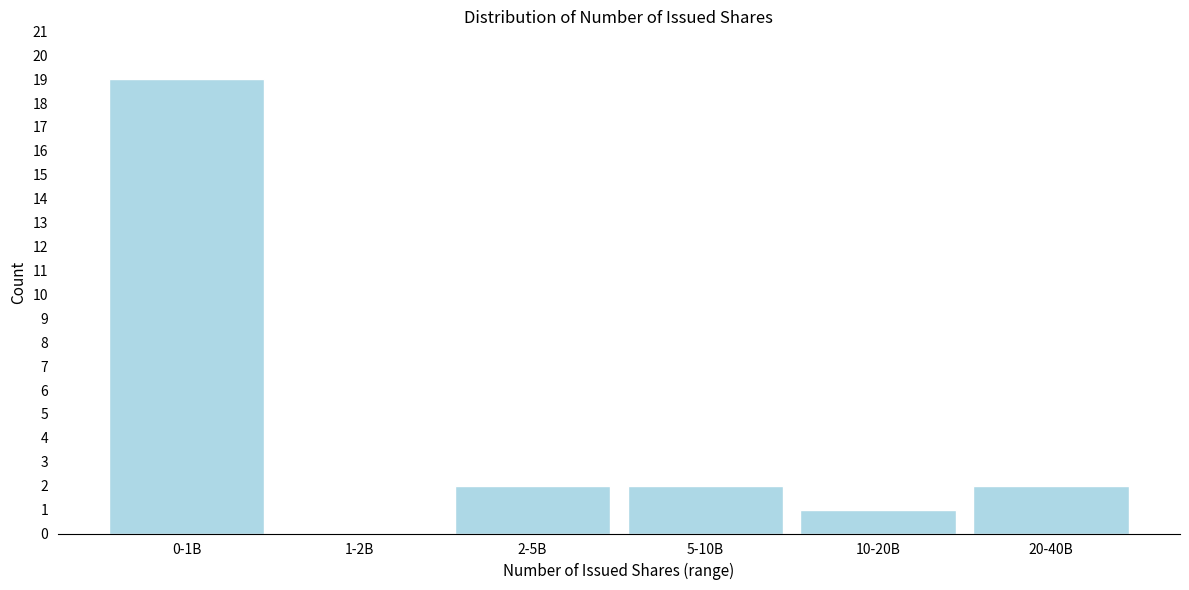

Reading right to left, list all the values displayed in this chart.

20-40B=2	10-20B=1	5-10B=2	2-5B=2	1-2B=0	0-1B=19